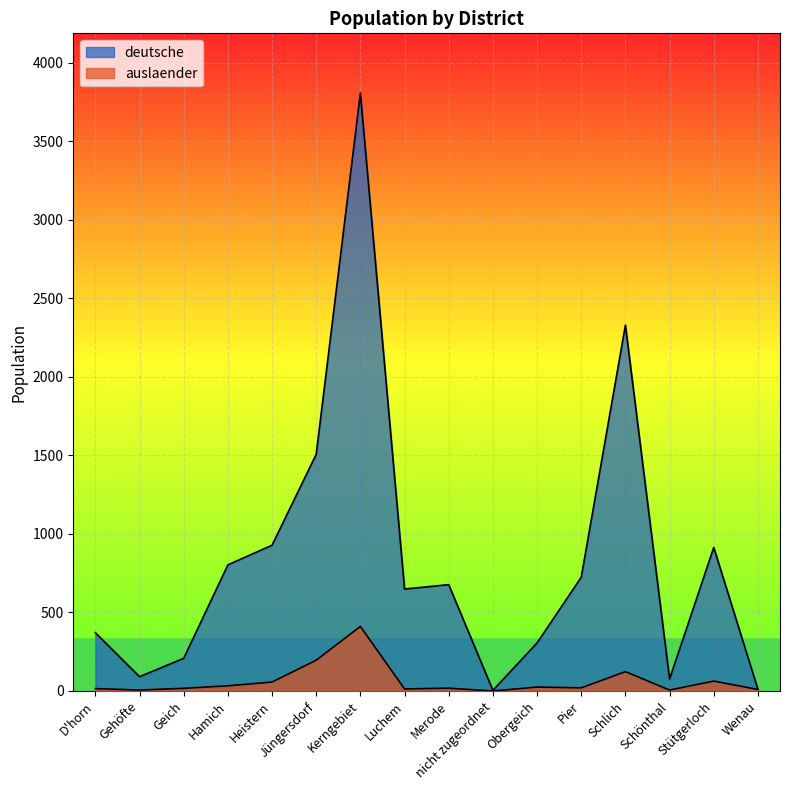

How many values in auslaender are above zero?

15